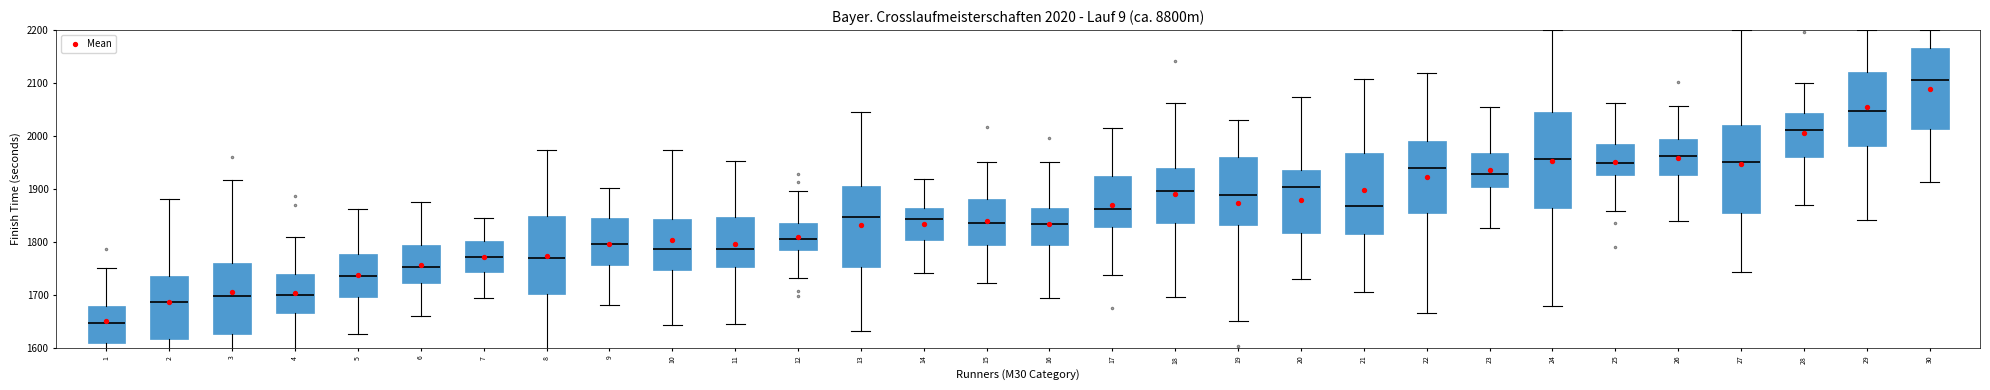

What is the range of Y values (max minus min)?

437.8